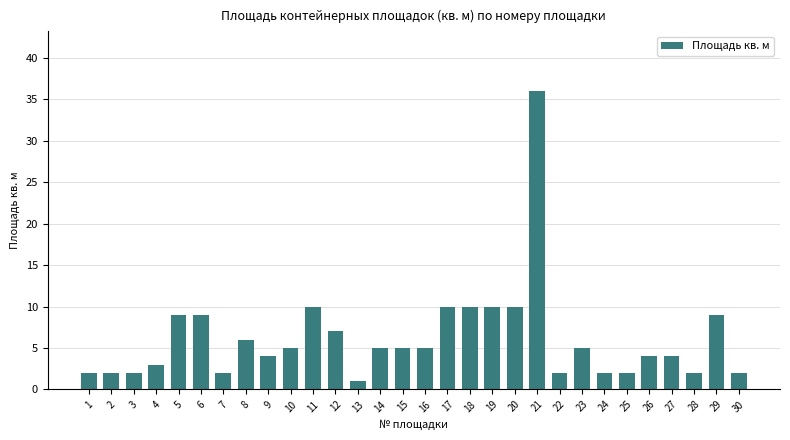

Which has a higher value, 23 or 12?

12